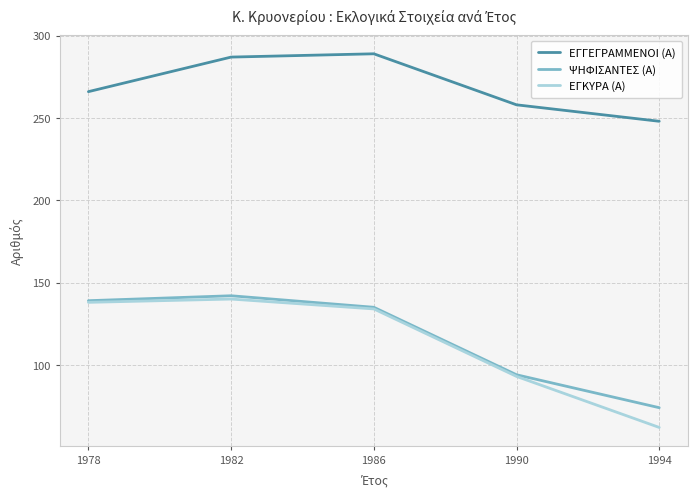

Which series has the widest spread of values?

ΕΓΚΥΡΑ (Α)